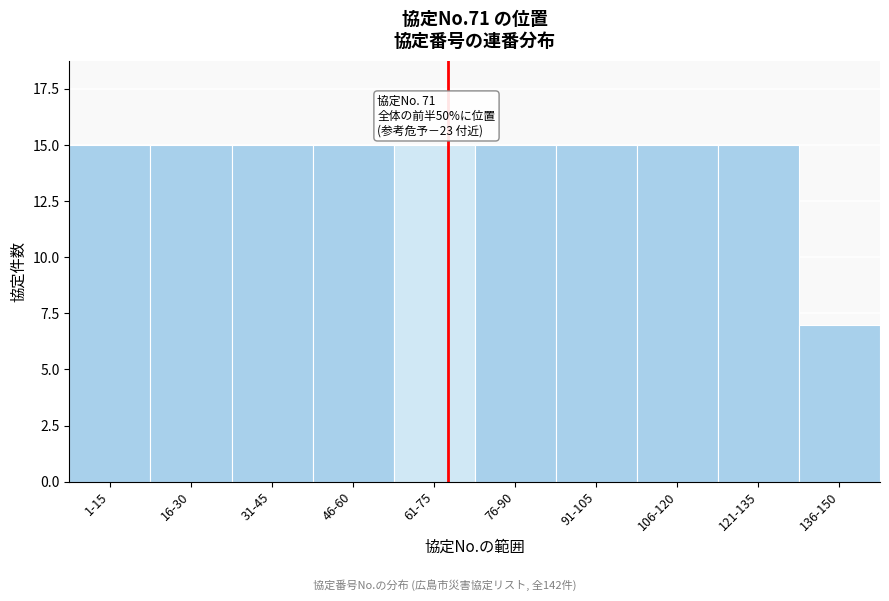

Reading left to right, list all the values displayed in this chart.

15	15	15	15	15	15	15	15	15	7